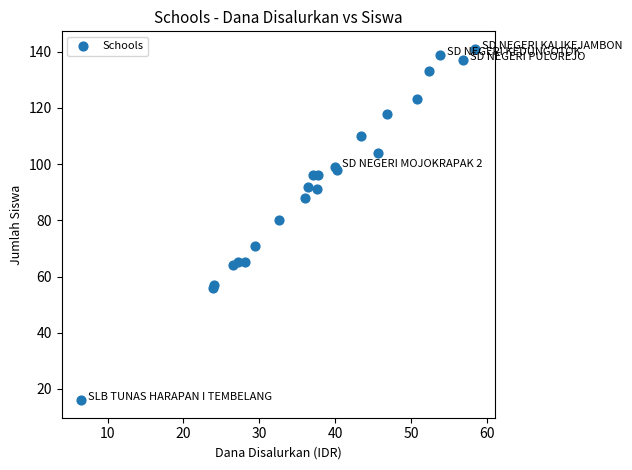

What Y value in the scatter plot is closest to 78?

80